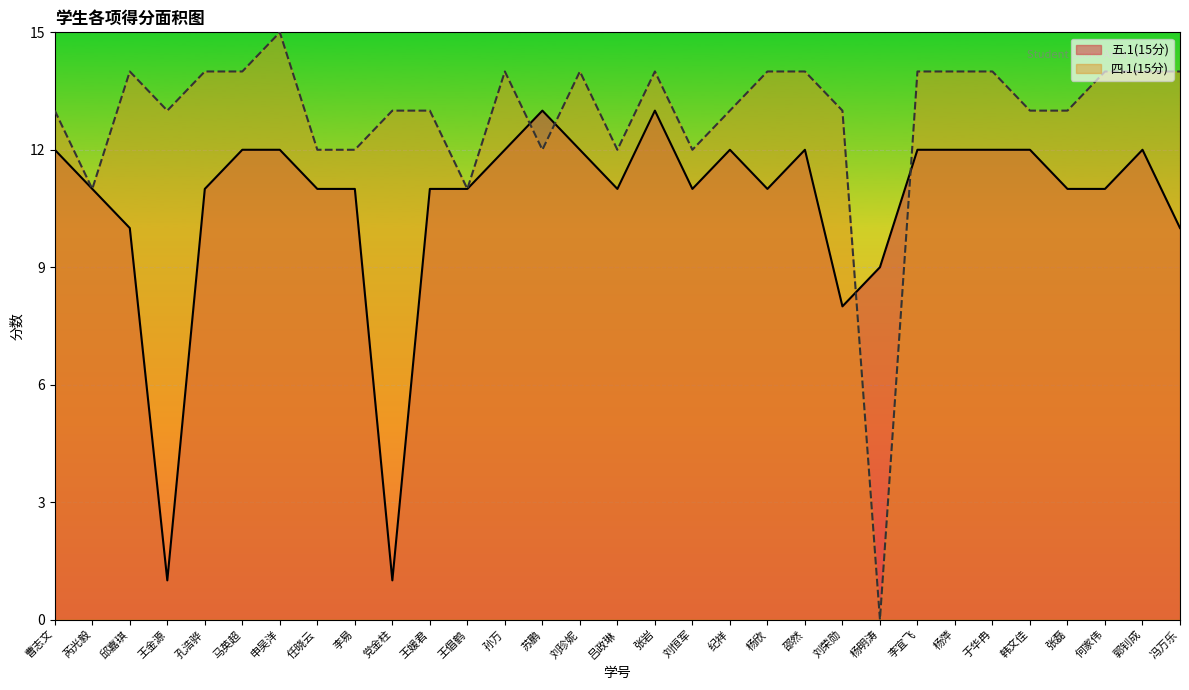

Rank the series at 李易 from lowest to highest value.

五.1(15分), 四.1(15分)